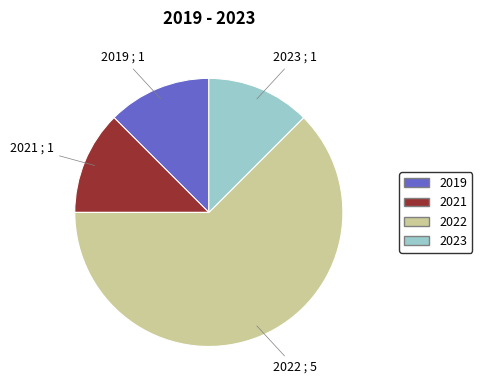

What is the largest slice in the pie chart?

2022 ; 5